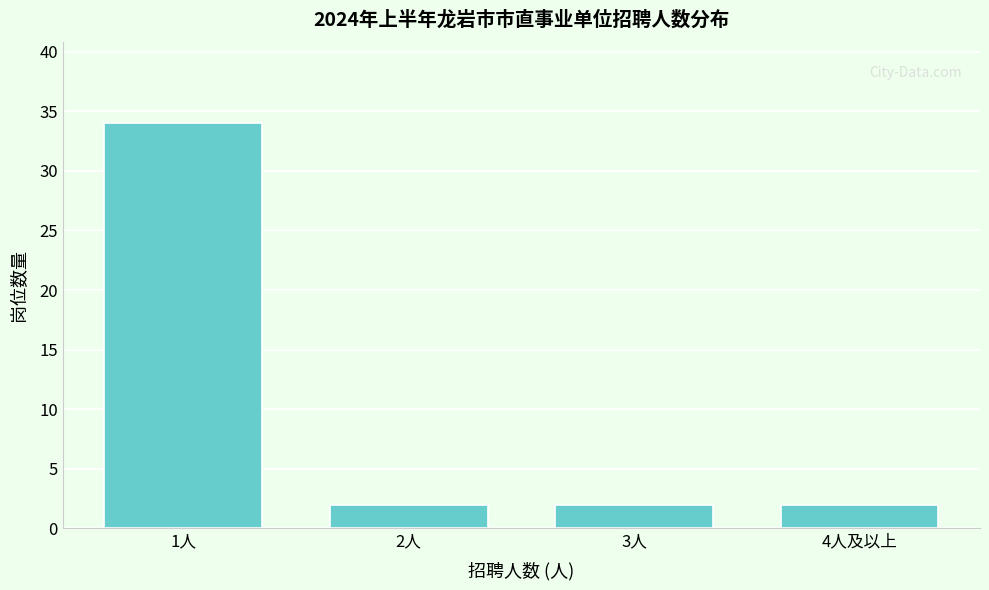

Reading right to left, transcribe all the data shown in this chart.

4人及以上=2	3人=2	2人=2	1人=34